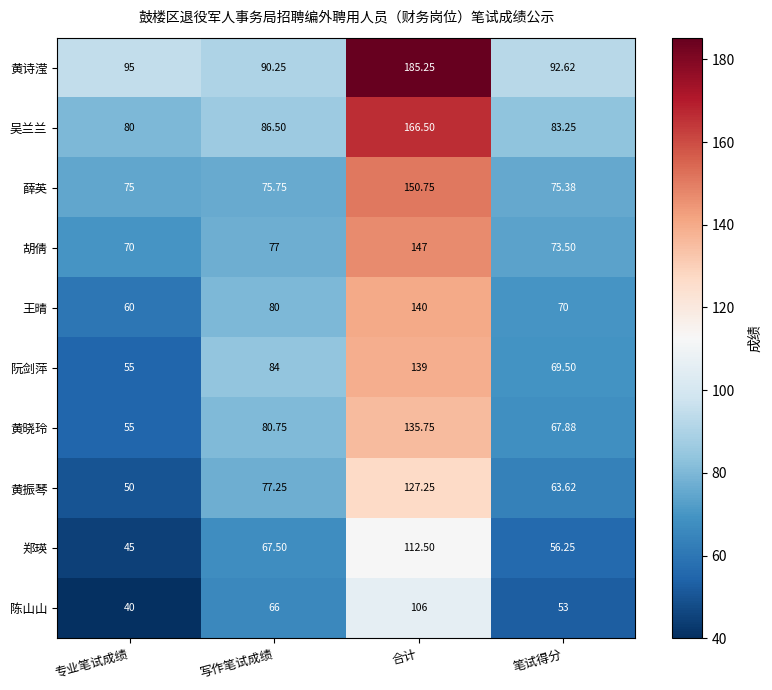

Rank the categories by 黄振琴 value from highest to lowest.

合计, 写作笔试成绩, 笔试得分, 专业笔试成绩